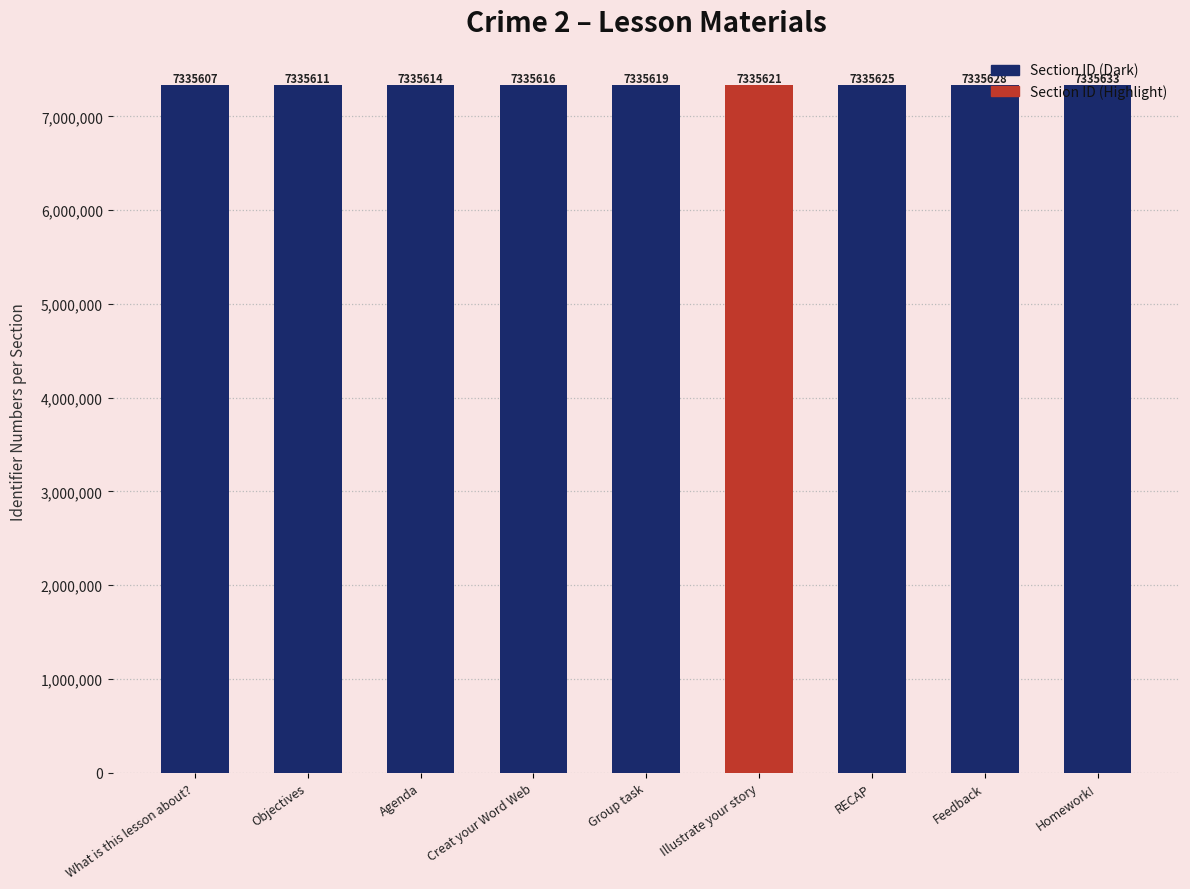

What position from the left is Group task?

5